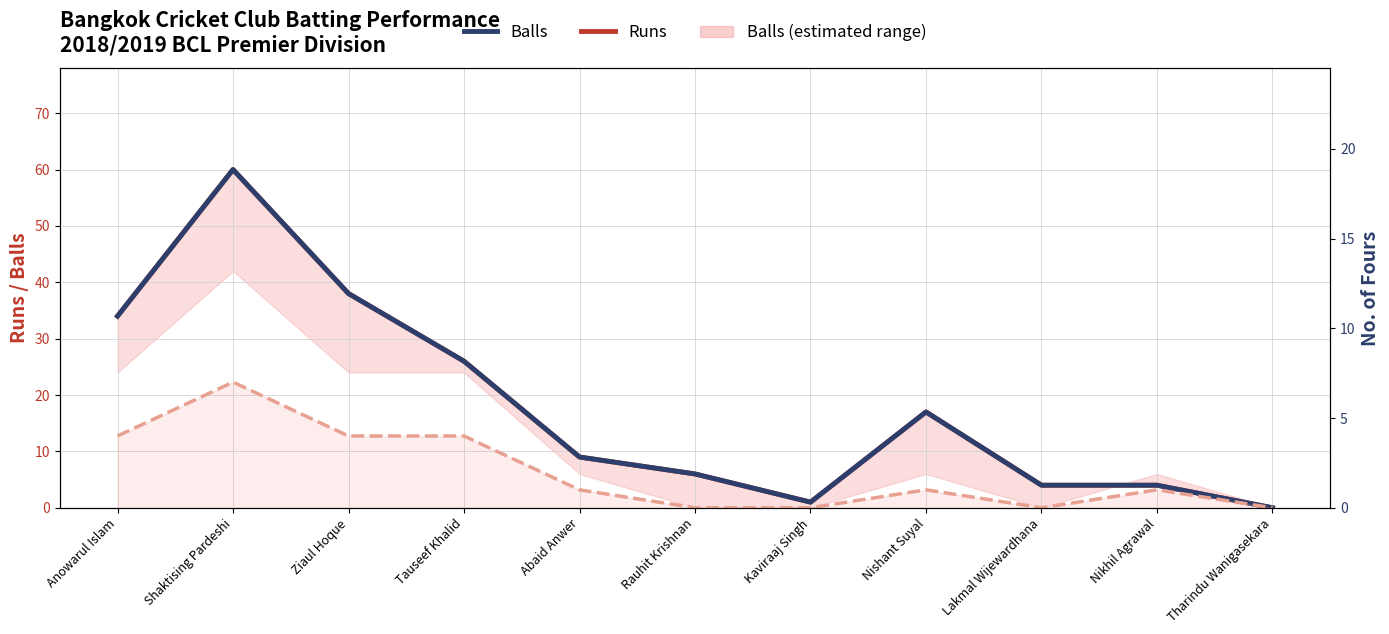

At which category is the sum across all series the highest?

Shaktising Pardeshi